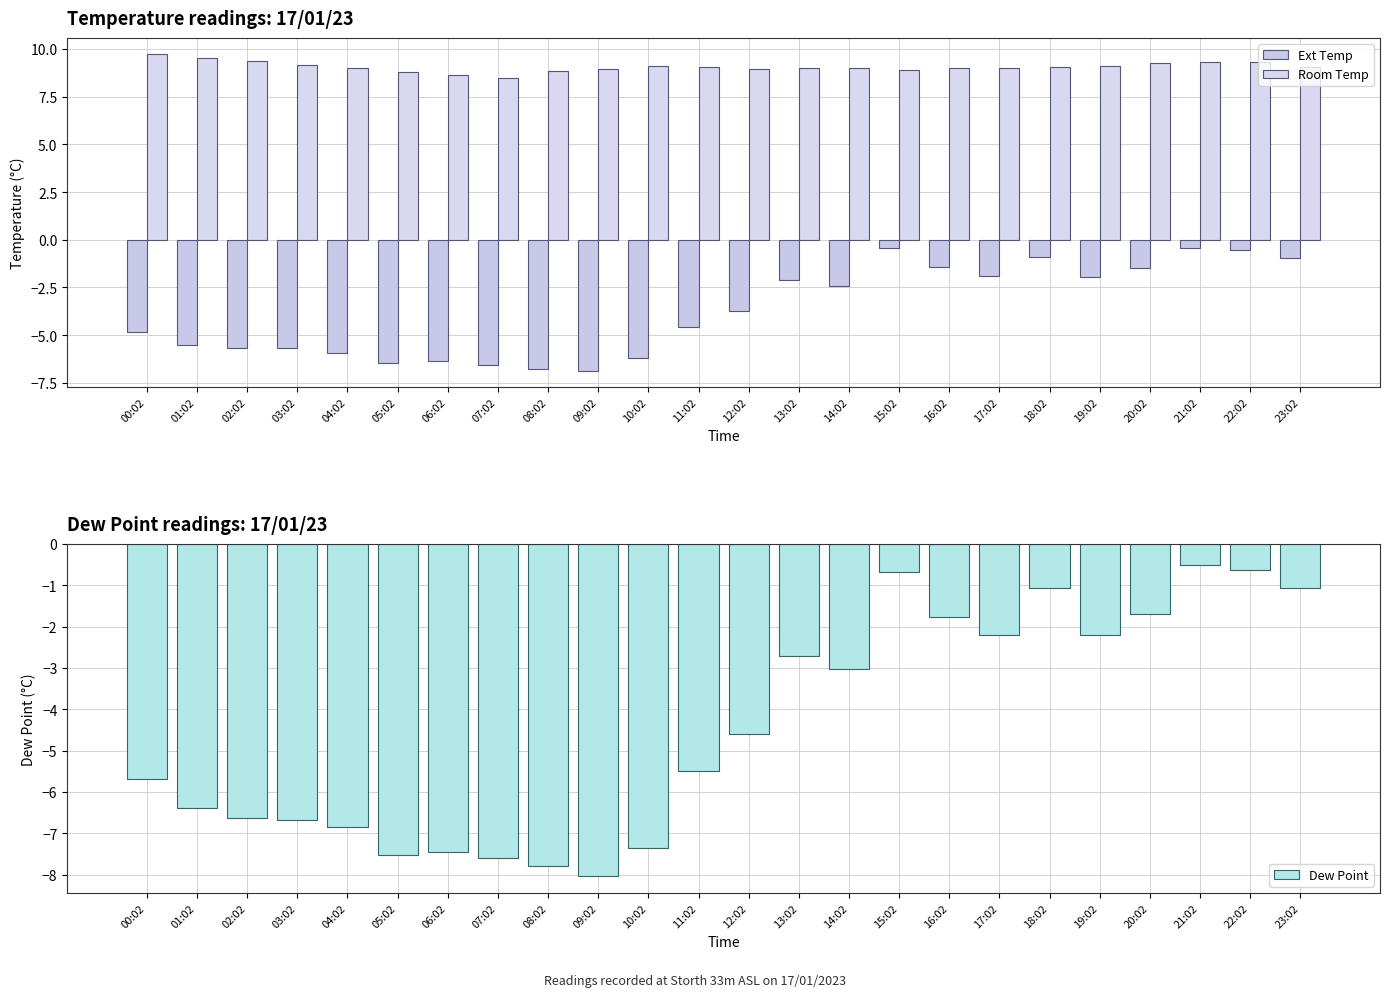

What is the label of the 6th bar from the right?

18:02